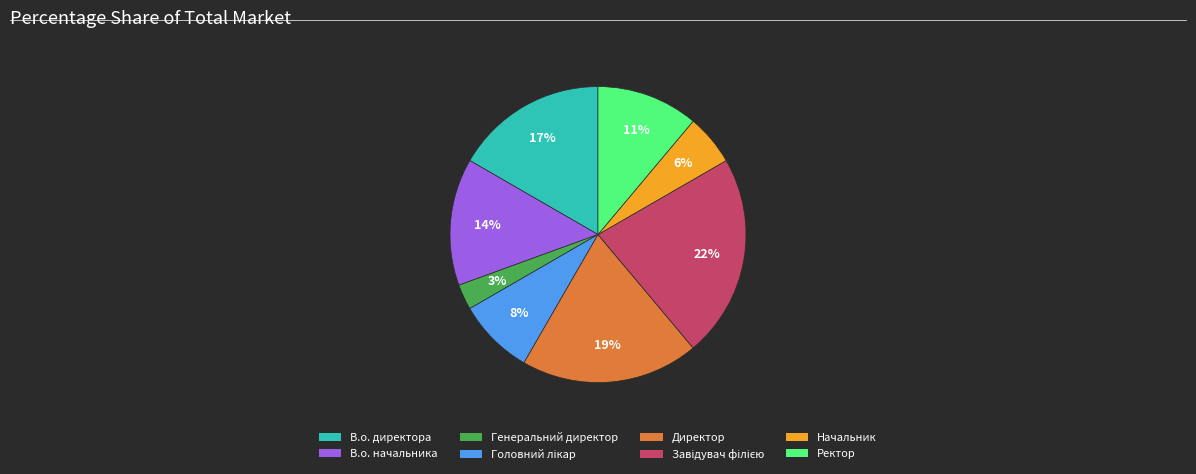

Approximately how many times larger is the value at Ректор compared to В.о. начальника?

0.8